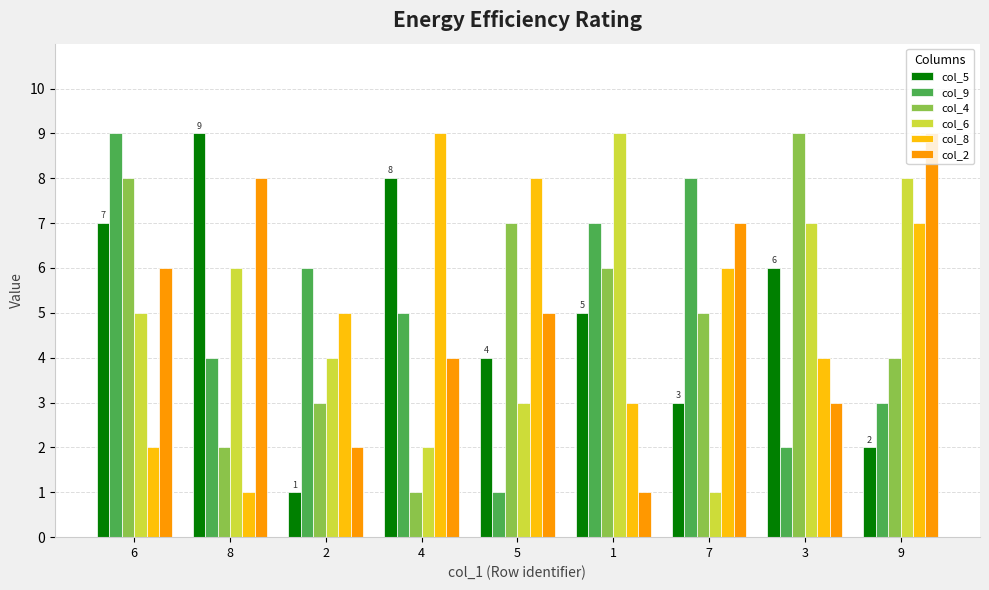

Between 4 and 3, which series saw the biggest shift?

col_4